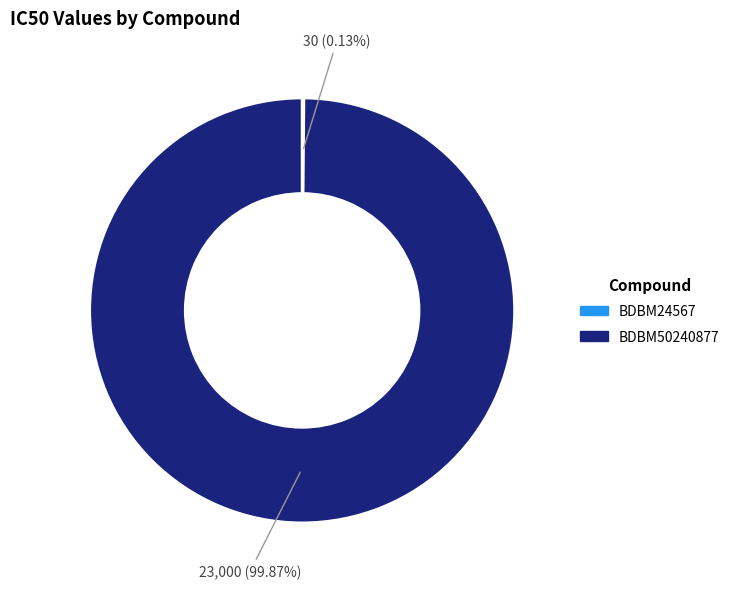

What percentage is the BDBM50240877 slice, to the nearest percent?

100%